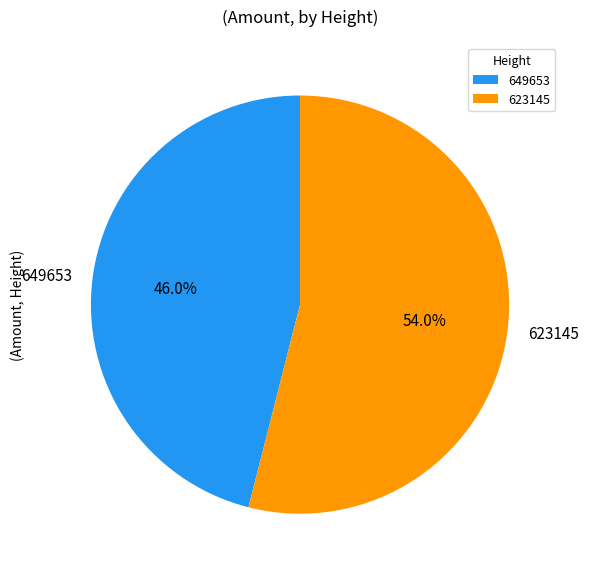

Between 623145 and 649653, which is larger?

623145